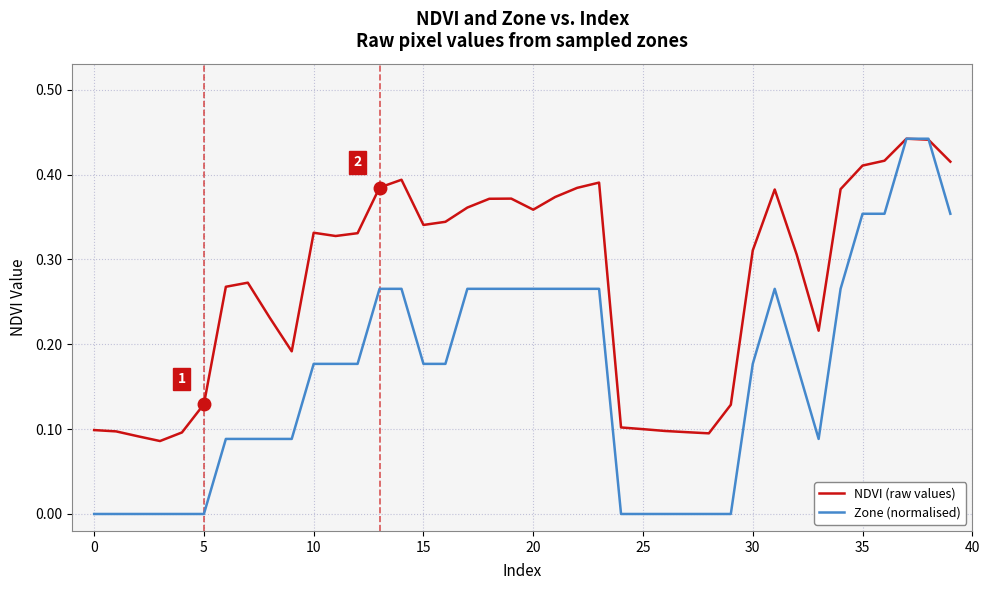

Rank the series by their average value, from highest to lowest.

NDVI (raw values), Zone (normalised)